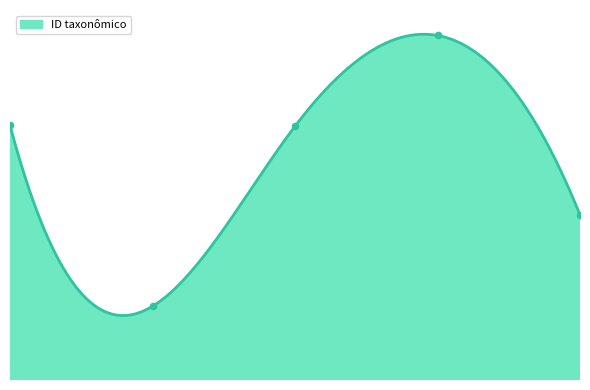

Which has a higher value, Lamprocryptus fuscipennis or Lamprocryptus semirufus?

Lamprocryptus semirufus